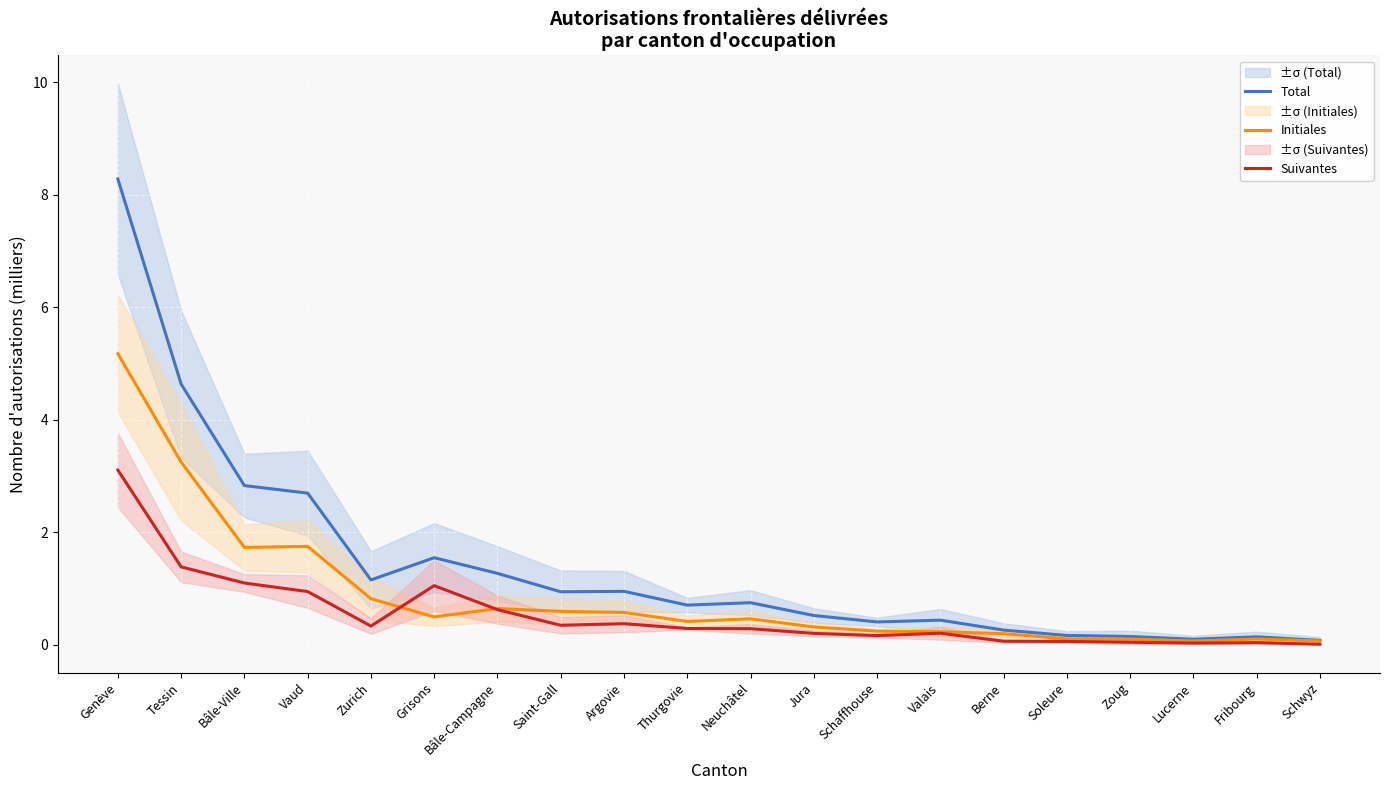

At Berne, list the series in order from largest to smallest.

Total, Initiales, Suivantes